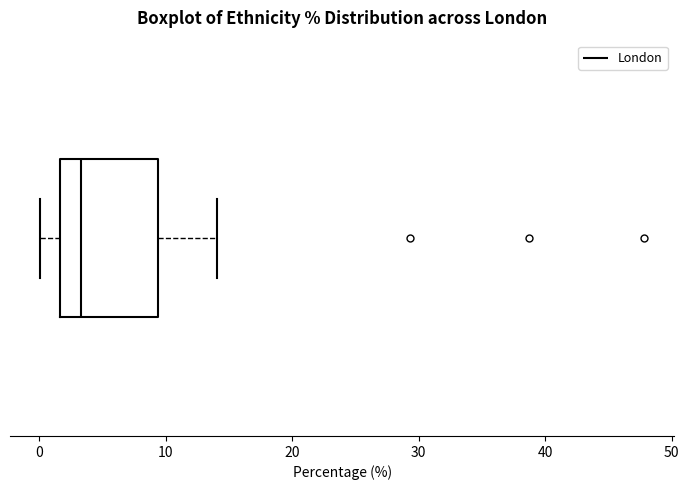

Transcribe this box plot: give where the median line is, the range the box spans, and where the two whiskers end, as read against the x-axis. The values are not printed on the chart, so give them approximately, as read against the axis.

median 3, box 2 to 9, whiskers 0 to 14